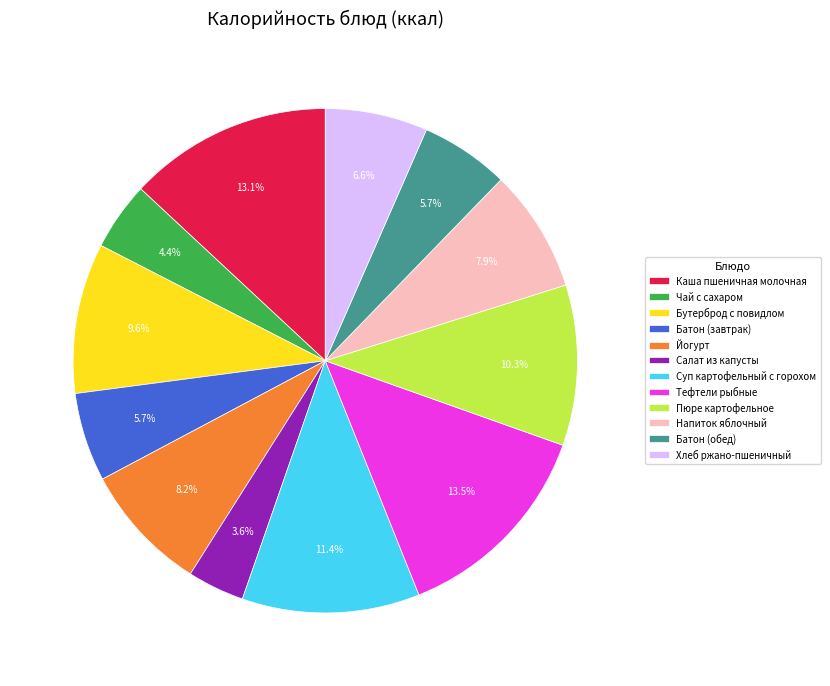

Between Чай с сахаром and Суп картофельный с горохом, which is larger?

Суп картофельный с горохом